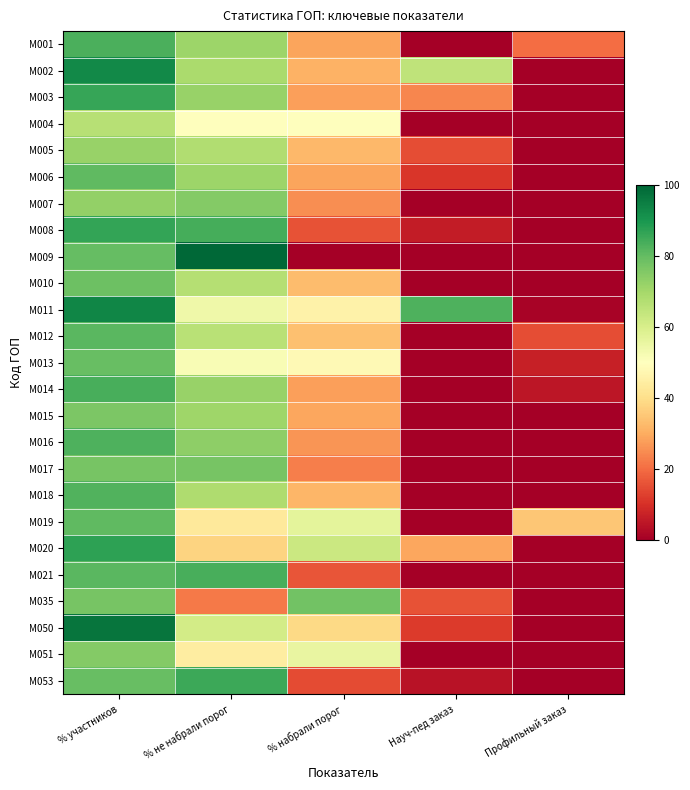

Rank the series by their maximum value, from lowest to highest.

M004, M005, M007, M051, M015, M017, M035, M010, M013, M019, M006, M012, M018, M016, M001, M014, M021, M053, M003, M008, M020, M002, M011, M050, M009